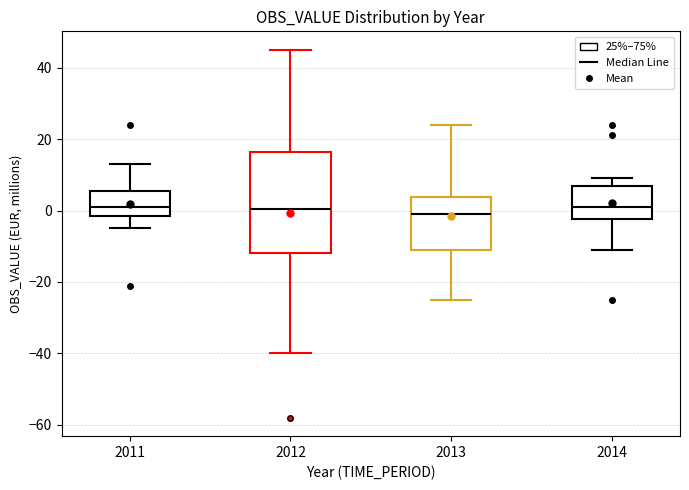

Where does the upper whisker of the box at x = 2011 end on the y-axis? The values are not printed on the chart, so give them approximately, as read against the axis.

14